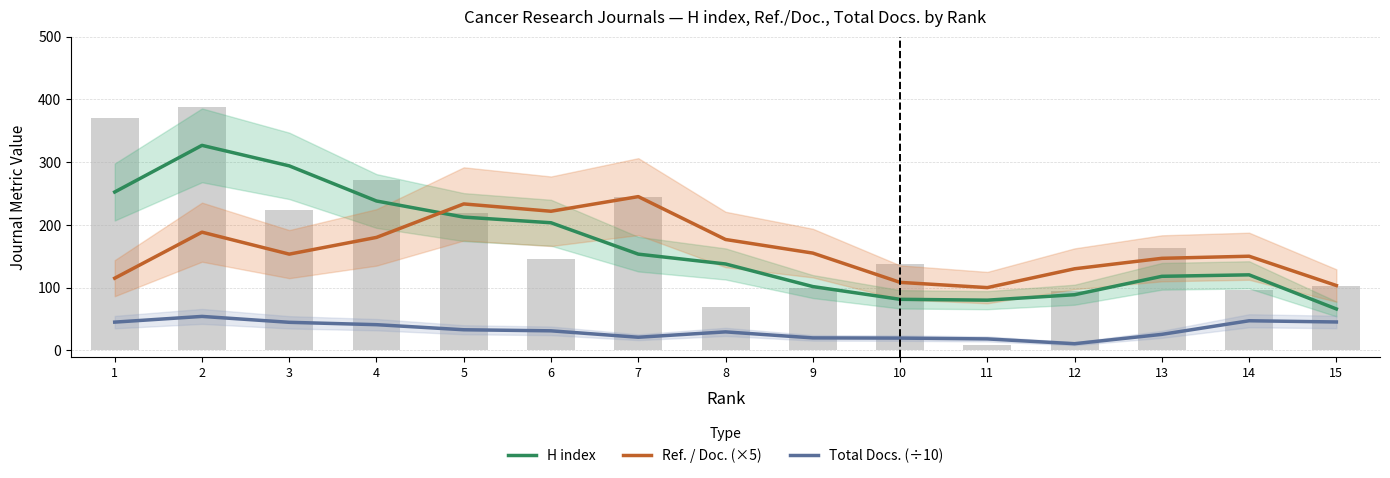

Which series changed the most between 2 and 14?

H index